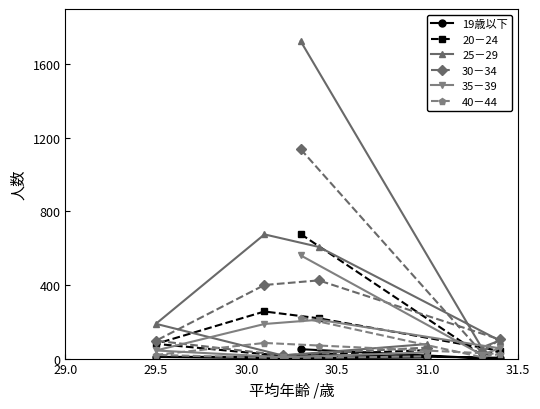

List the series in order of their peak value, highest first.

25－29, 30－34, 20－24, 35－39, 40－44, 19歳以下